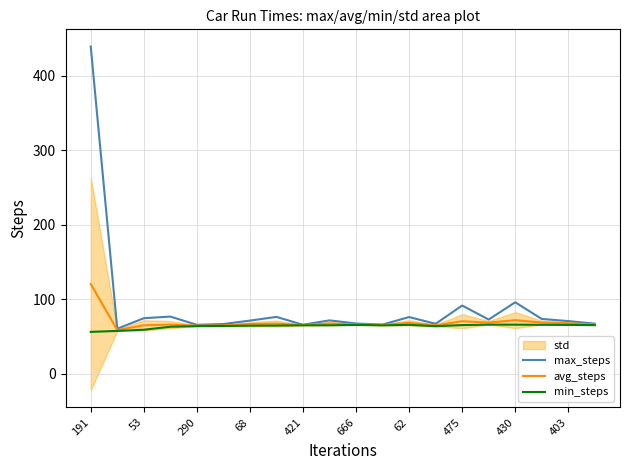

Where is max_steps nearest to the value 249?

430